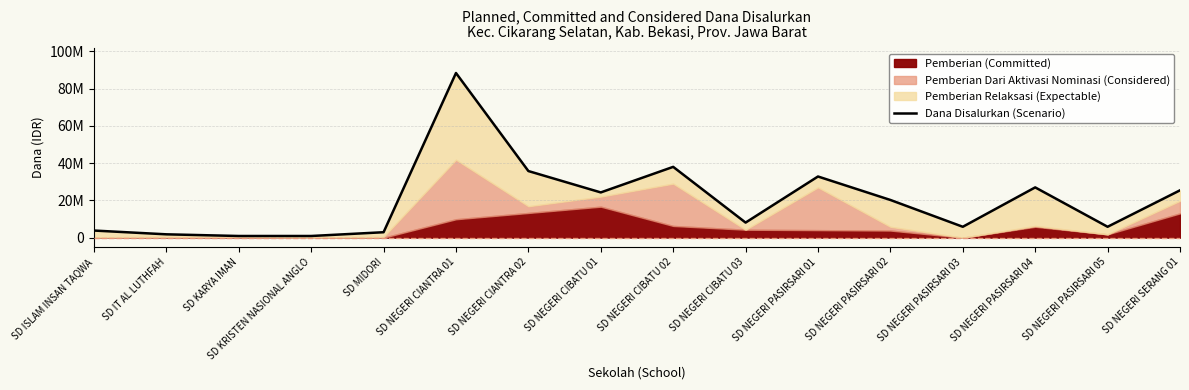

Where is the data nearest to the value 44662500?

SD NEGERI CIBATU 02